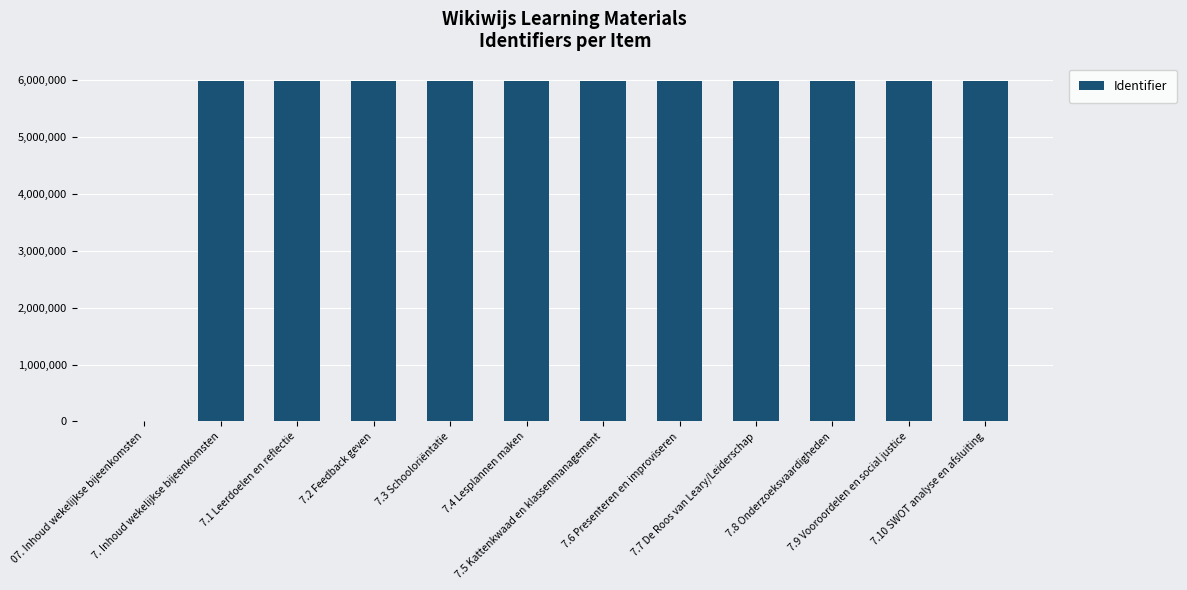

What is the greatest value displayed?

5995129